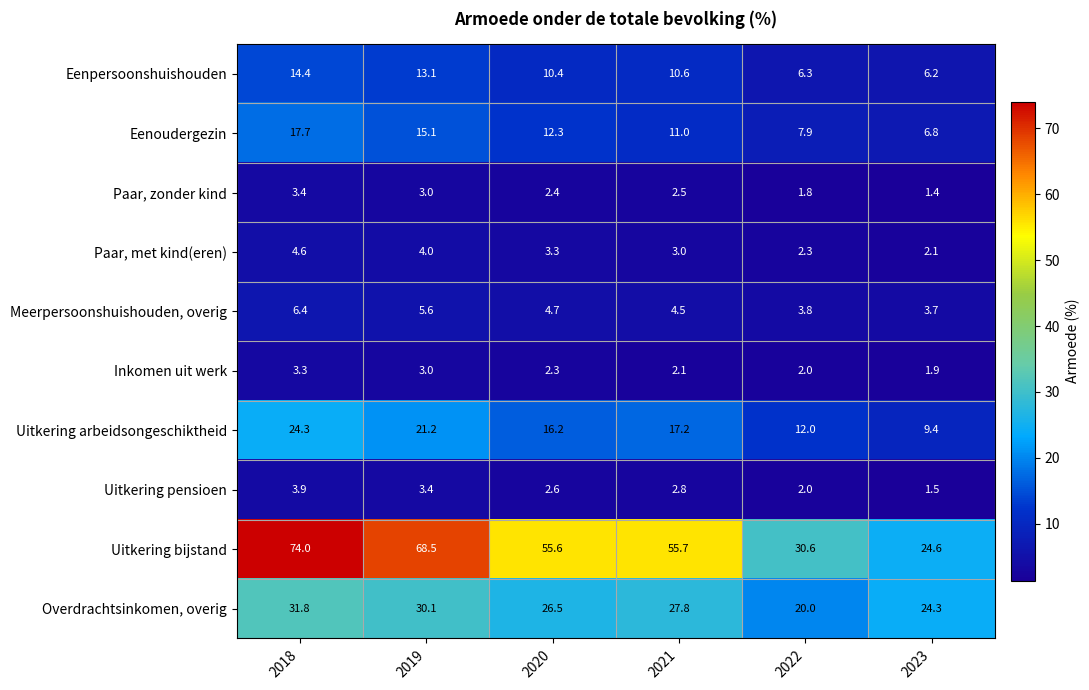

Rank the series at 2021 from lowest to highest value.

Inkomen uit werk, Paar, zonder kind, Uitkering pensioen, Paar, met kind(eren), Meerpersoonshuishouden, overig, Eenpersoonshuishouden, Eenoudergezin, Uitkering arbeidsongeschiktheid, Overdrachtsinkomen, overig, Uitkering bijstand